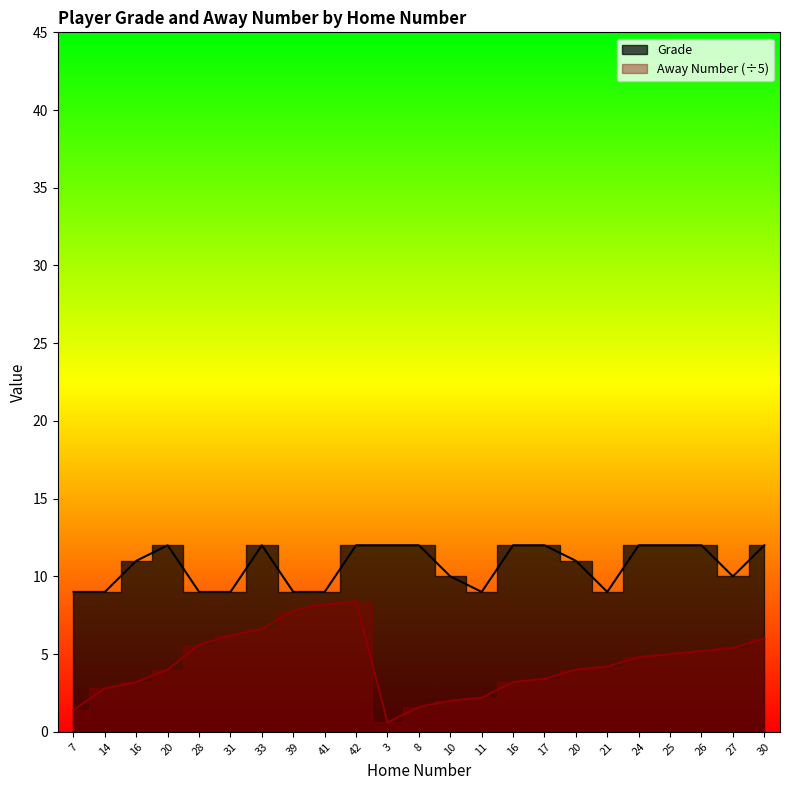

Reading left to right, transcribe all the data shown in this chart.

Grade: 9.0	9.0	11.0	12.0	9.0	9.0	12.0	9.0	9.0	12.0	12.0	12.0	10.0	9.0	12.0	12.0	11.0	9.0	12.0	12.0	12.0	10.0	12.0
Away Number: 1.4	2.8	3.2	4.0	5.6	6.2	6.6	7.8	8.2	8.4	0.6	1.6	2.0	2.2	3.2	3.4	4.0	4.2	4.8	5.0	5.2	5.4	6.0